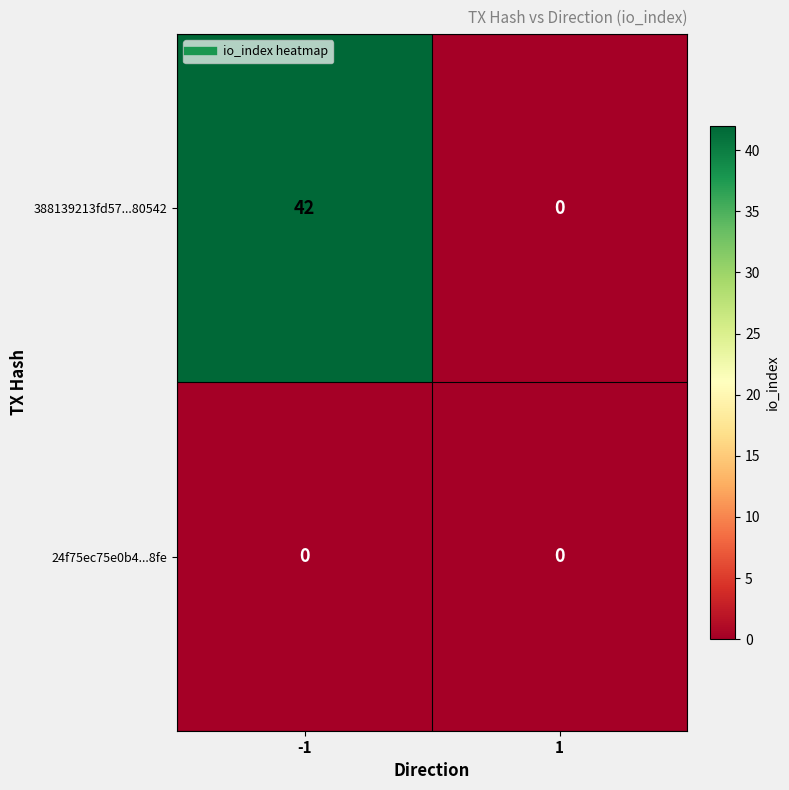

At how many categories does at least one series exceed 14?

1